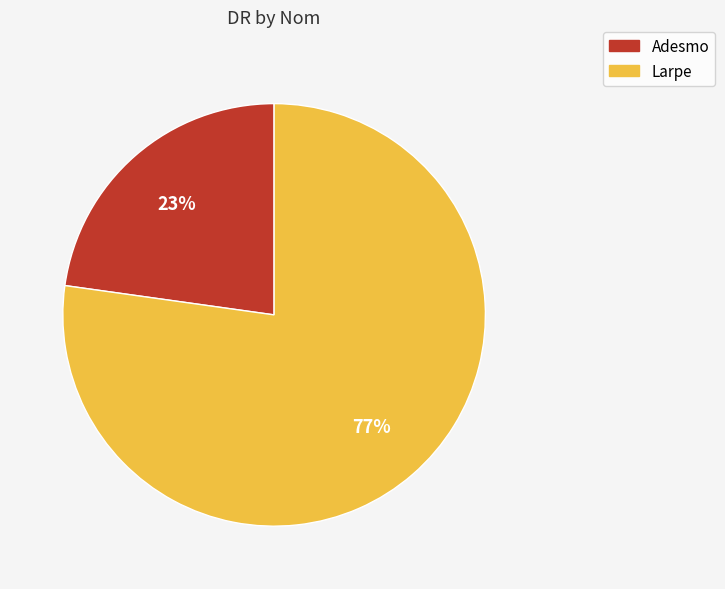

Rank the categories by value from highest to lowest.

Larpe, Adesmo